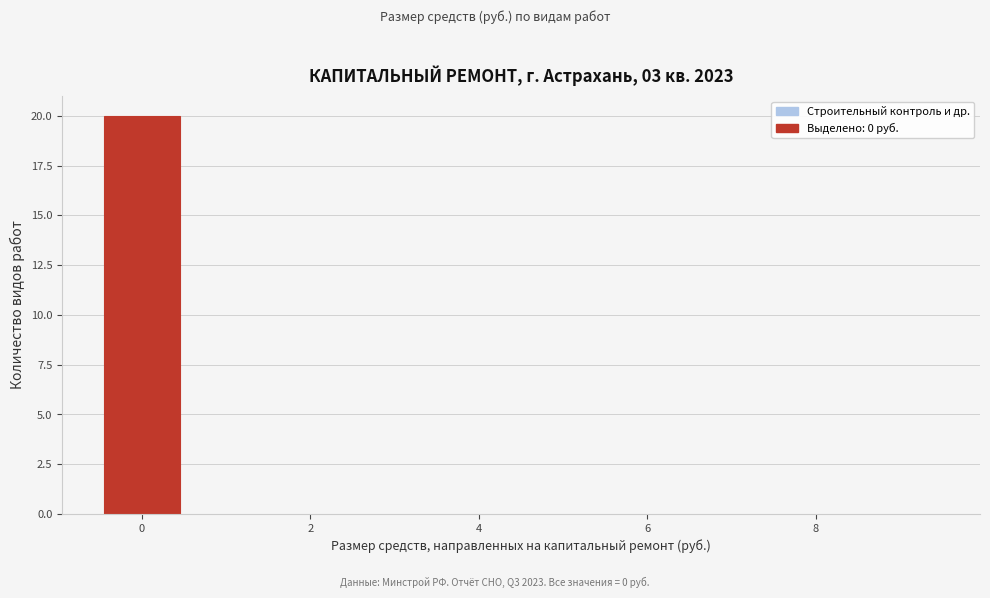

Over which range of the x-axis is the bar tallest?

-0.5 to 0.5